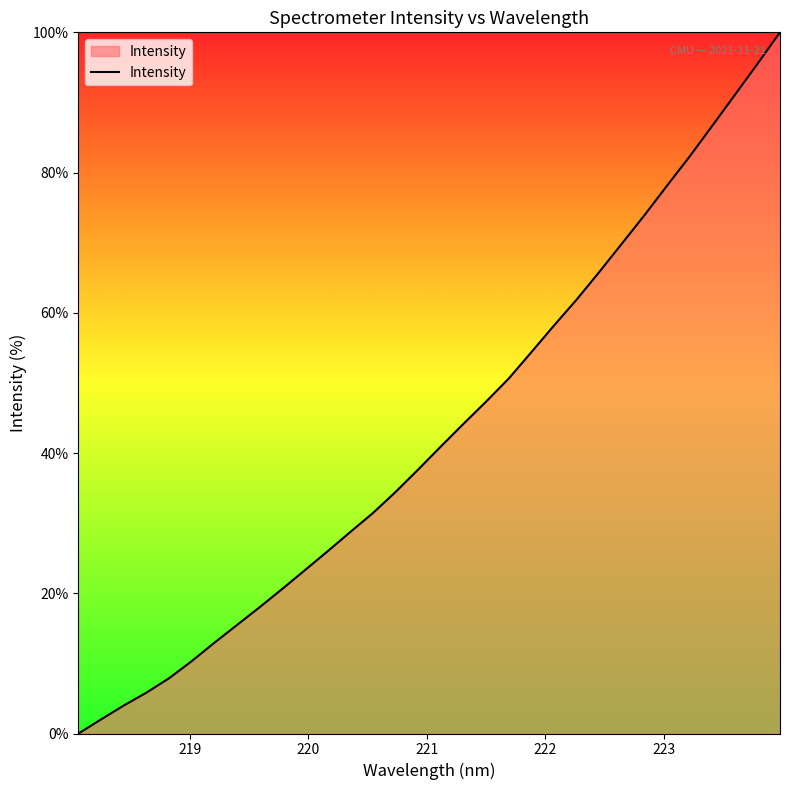

What is the maximum value shown in the chart?

100.0